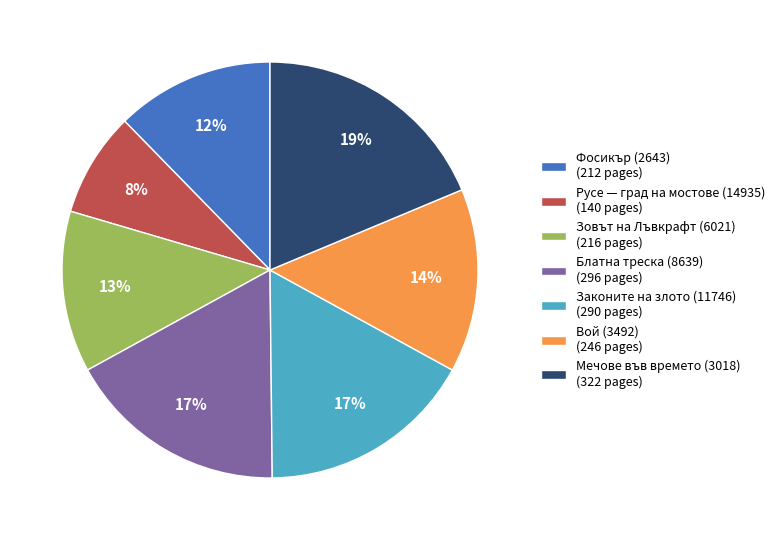

What percentage is the Законите на злото (11746) slice, to the nearest percent?

17%